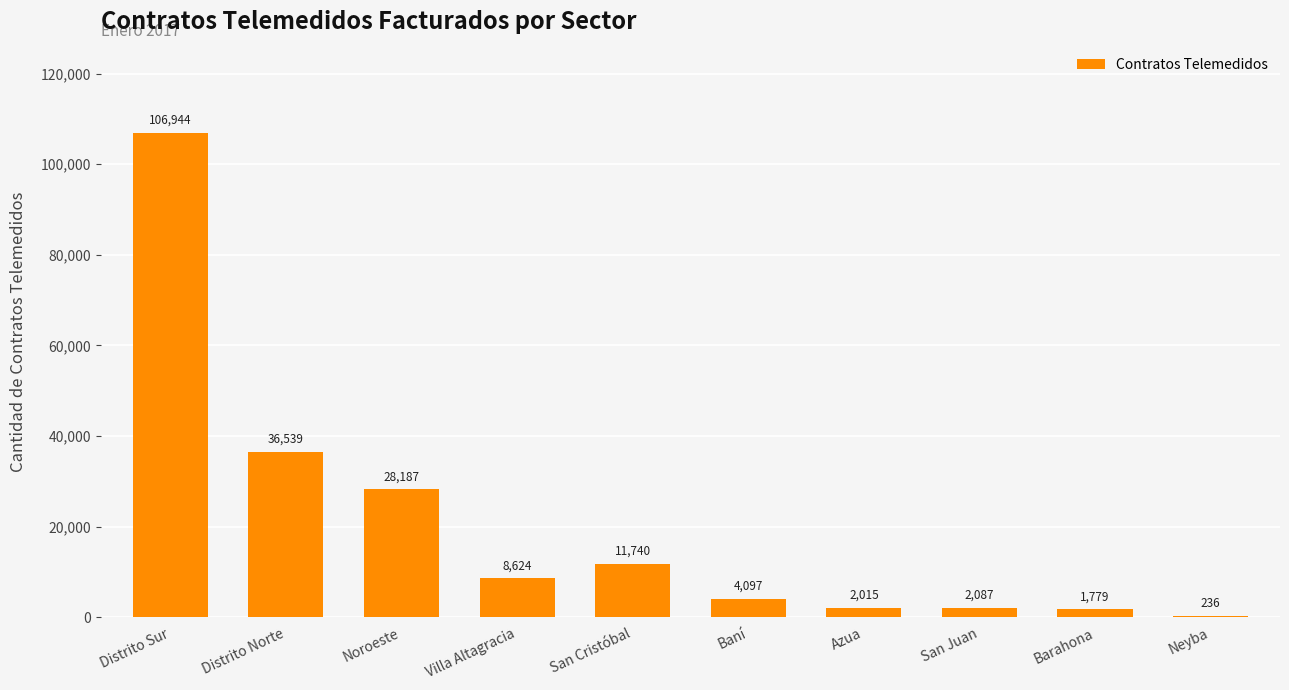

Does the chart contain stacked bars?

No